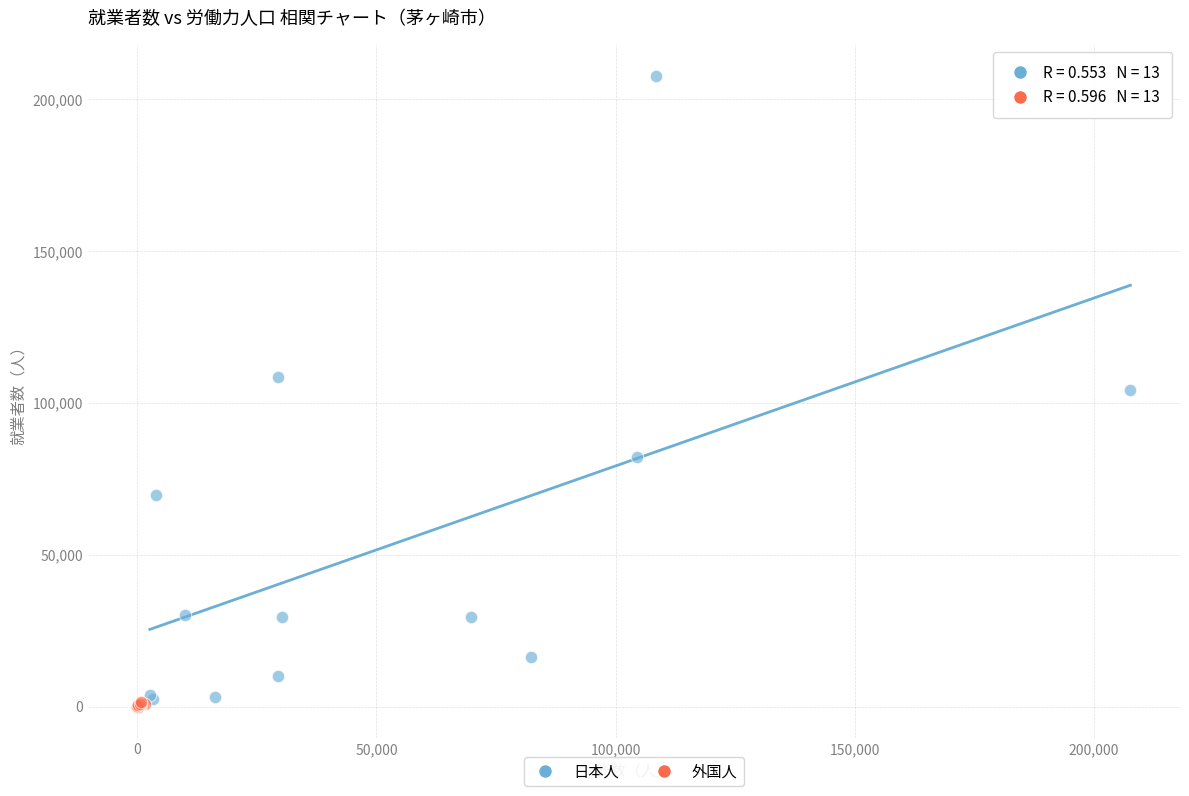

What are all the series names shown in the legend?

日本人, 外国人